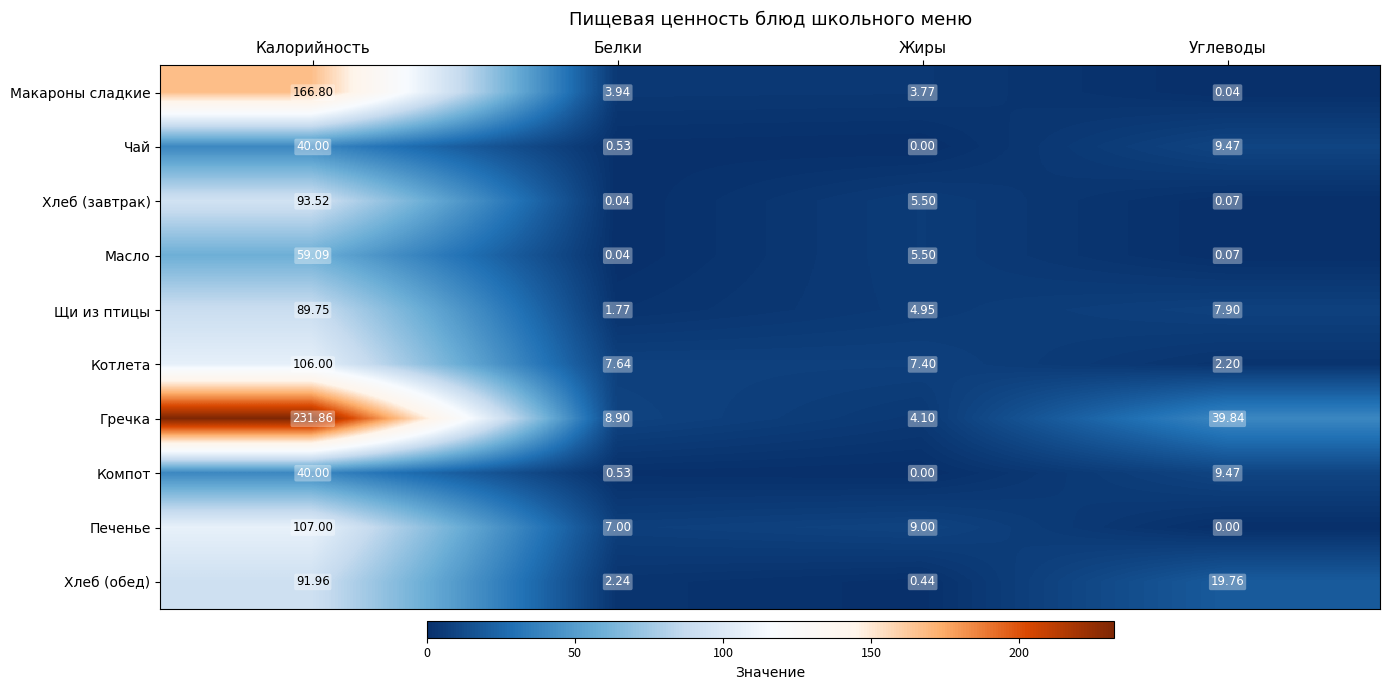

At which label is Печенье closest to 53?

Жиры